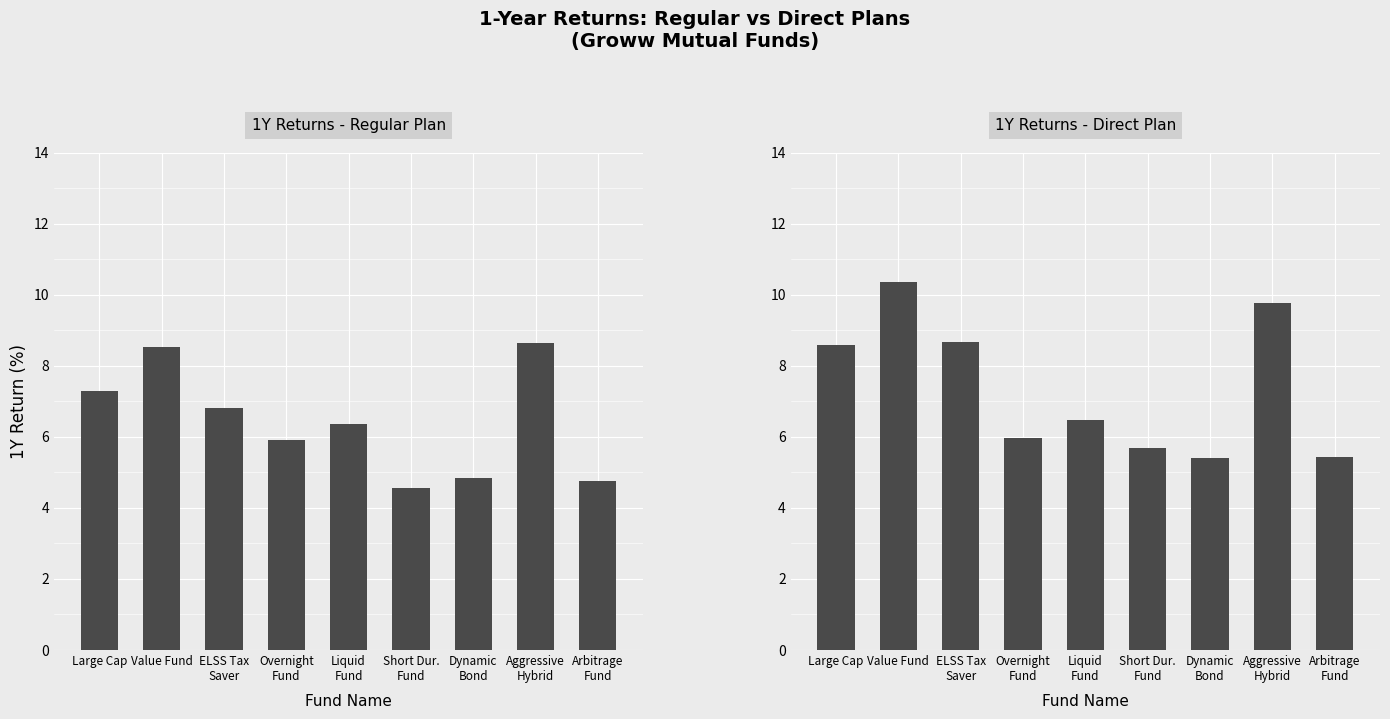

Rank the series by their average value, from highest to lowest.

1Y_D, 1Y_R